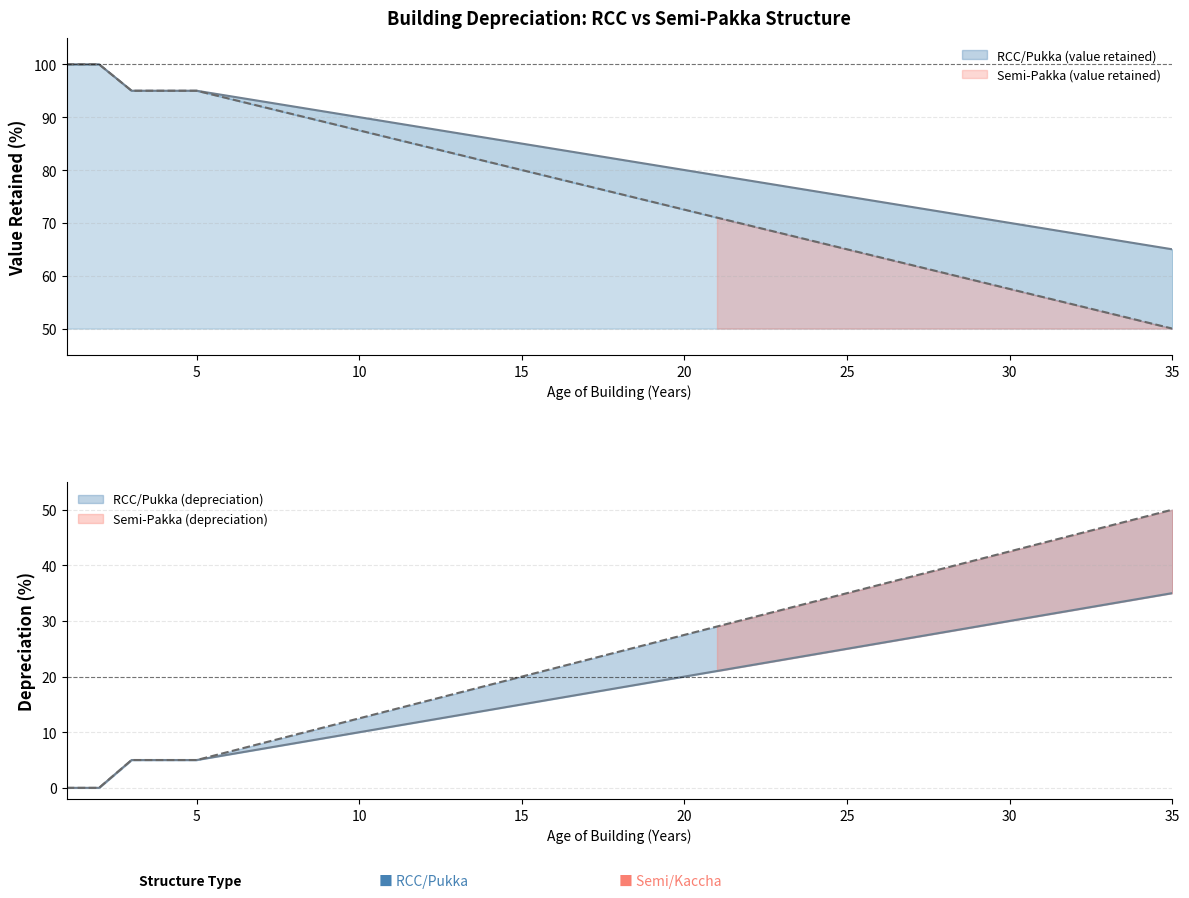

True or false: Semi_depr and RCC_val cross at least once.

False